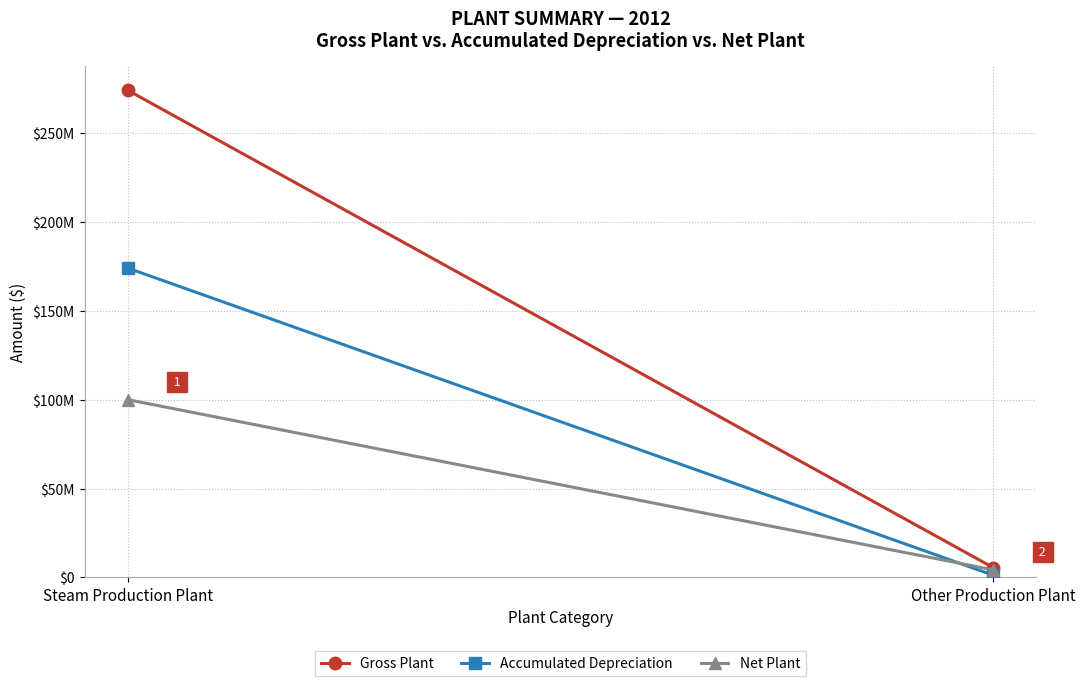

Reading left to right, what are all the values shown in this chart?

Gross Plant: Steam Production Plant=274238021	Other Production Plant=5559276
Accumulated Depreciation: Steam Production Plant=174153555	Other Production Plant=1283280
Net Plant: Steam Production Plant=100084466	Other Production Plant=4275996